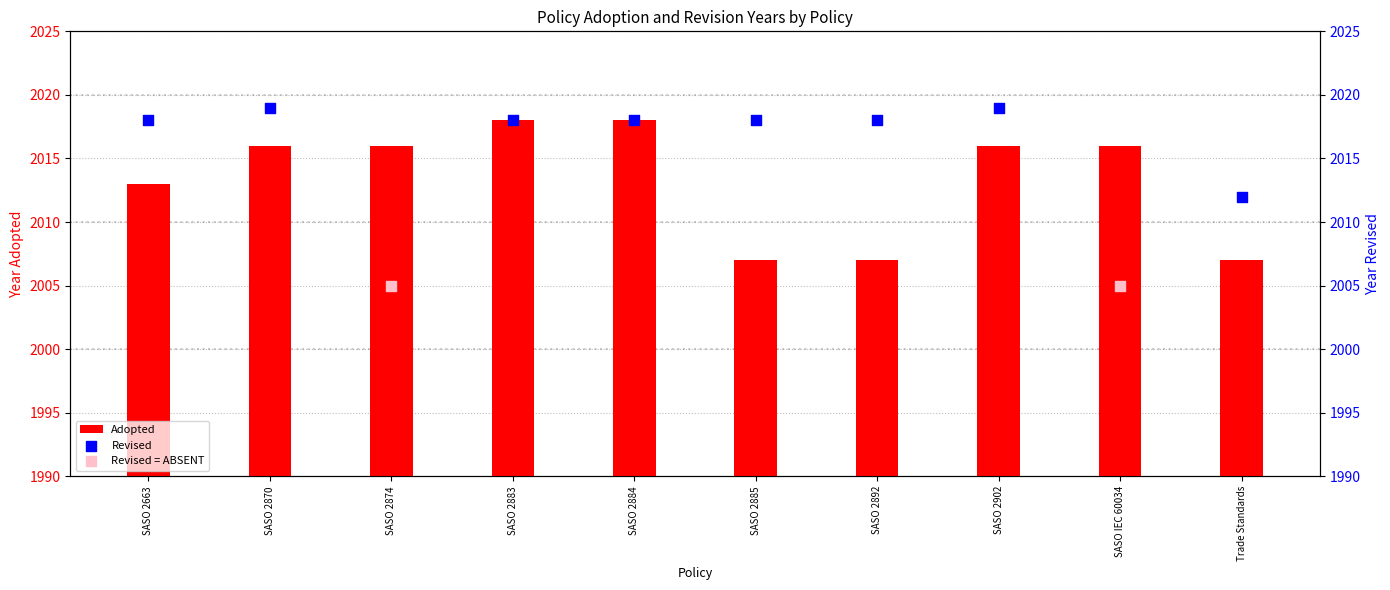

The Adopted series shows 2016 at SASO IEC 60034. True or false?

True